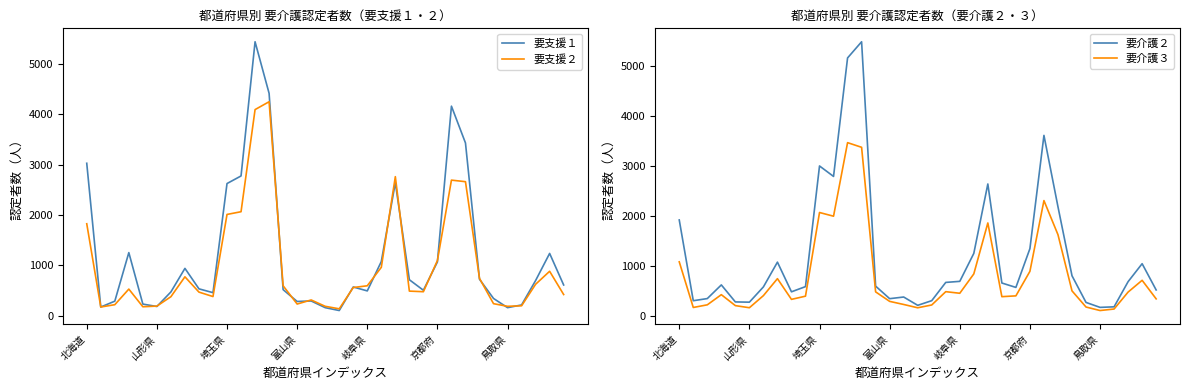

What is the average value of the 要介護３ series?

809